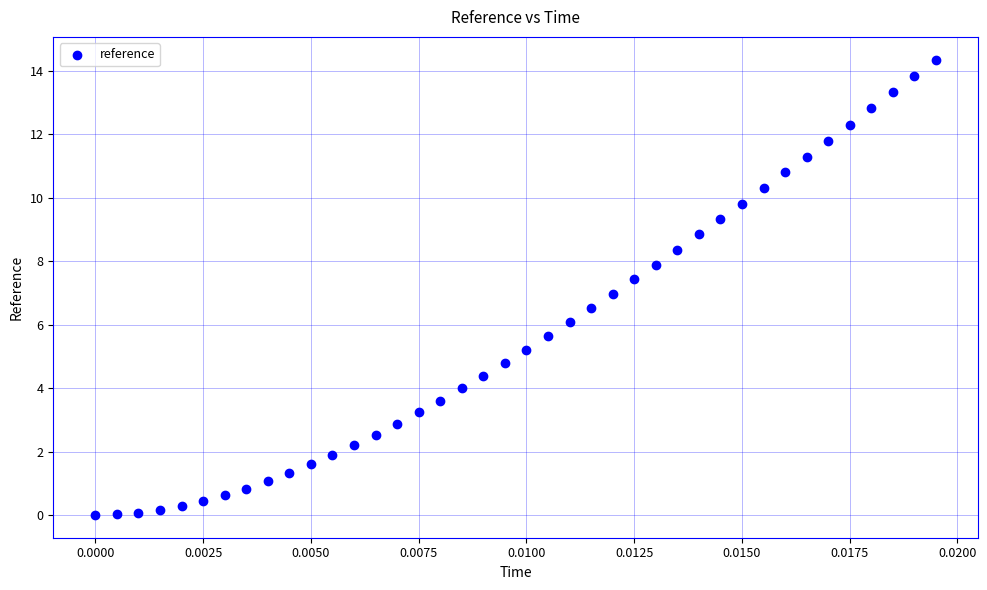

What is the range of Y values (max minus min)?

14.4